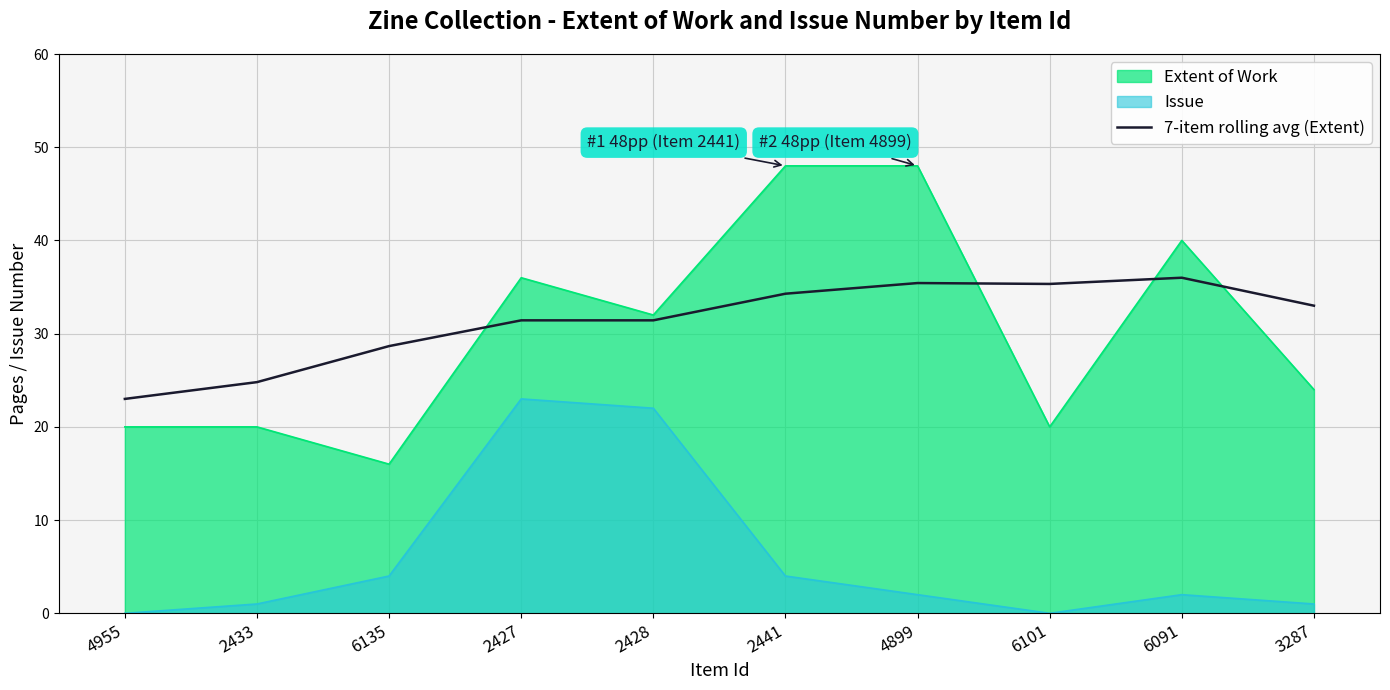

How many values are below 33?

5